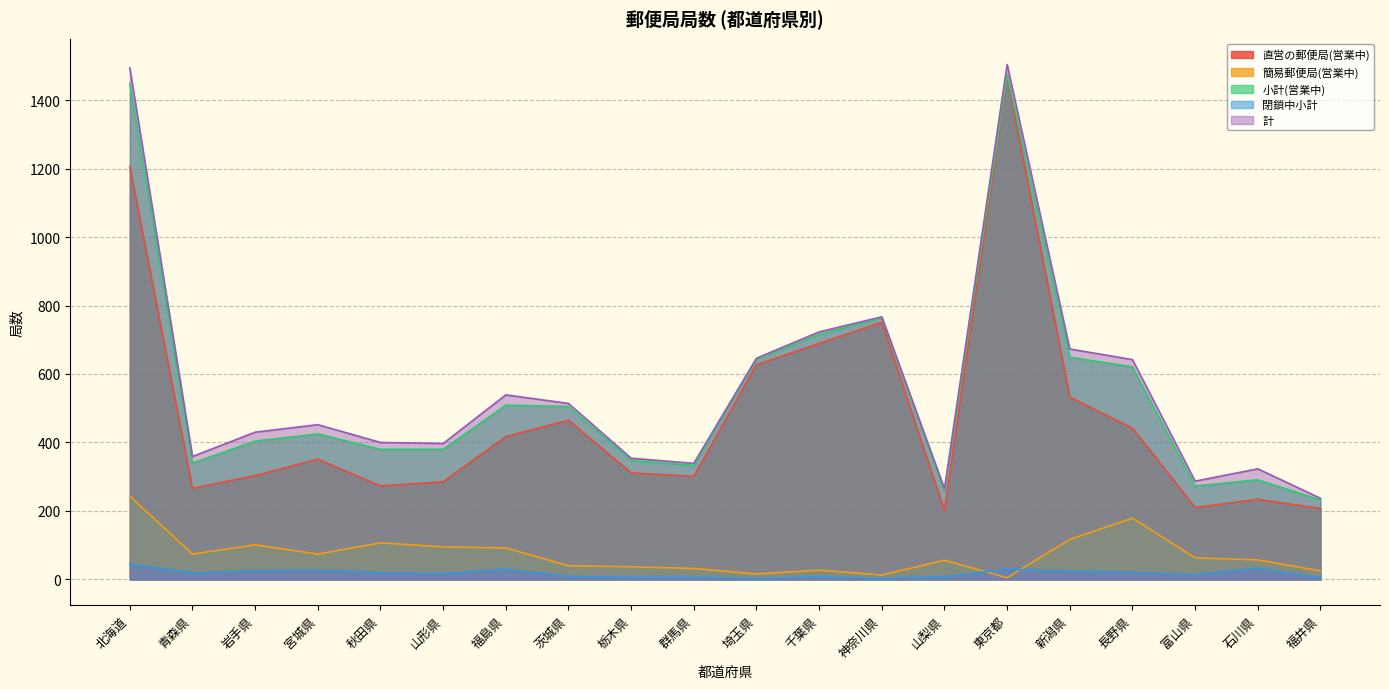

What is the smallest value displayed?

3